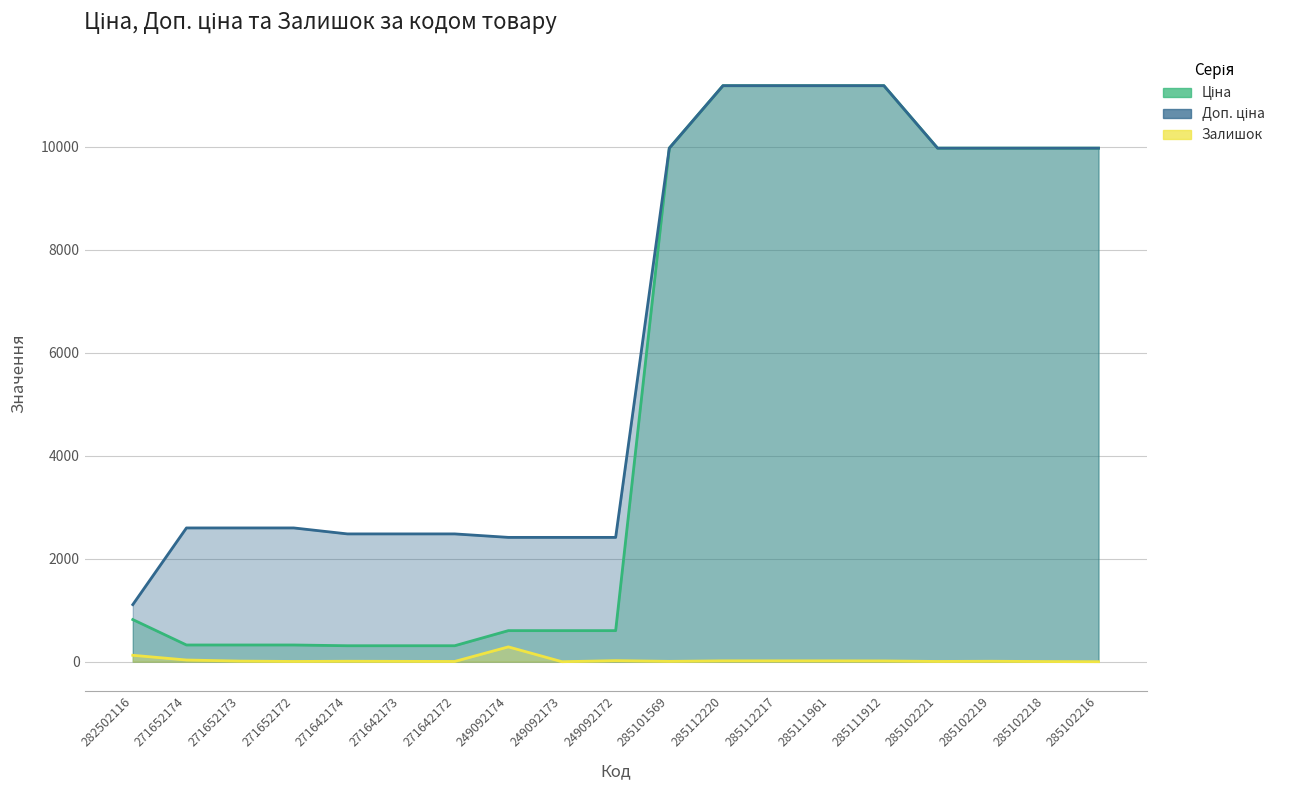

What is the highest value of the Ціна series?

11188.2